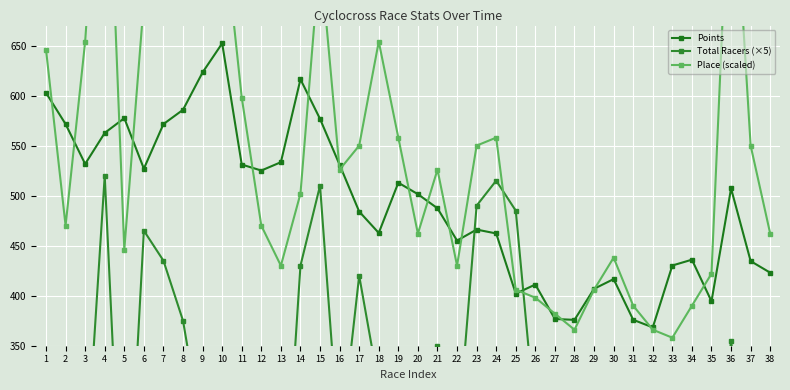

How many times do Total Racers (×5) and Points cross each other?

2